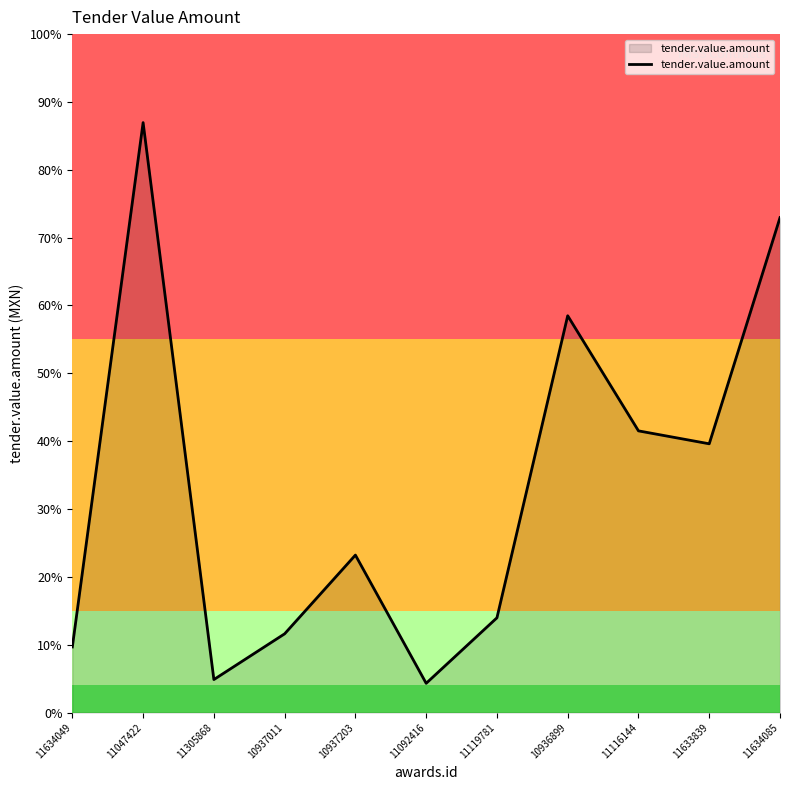

Does the chart display data point markers on the line(s)?

No